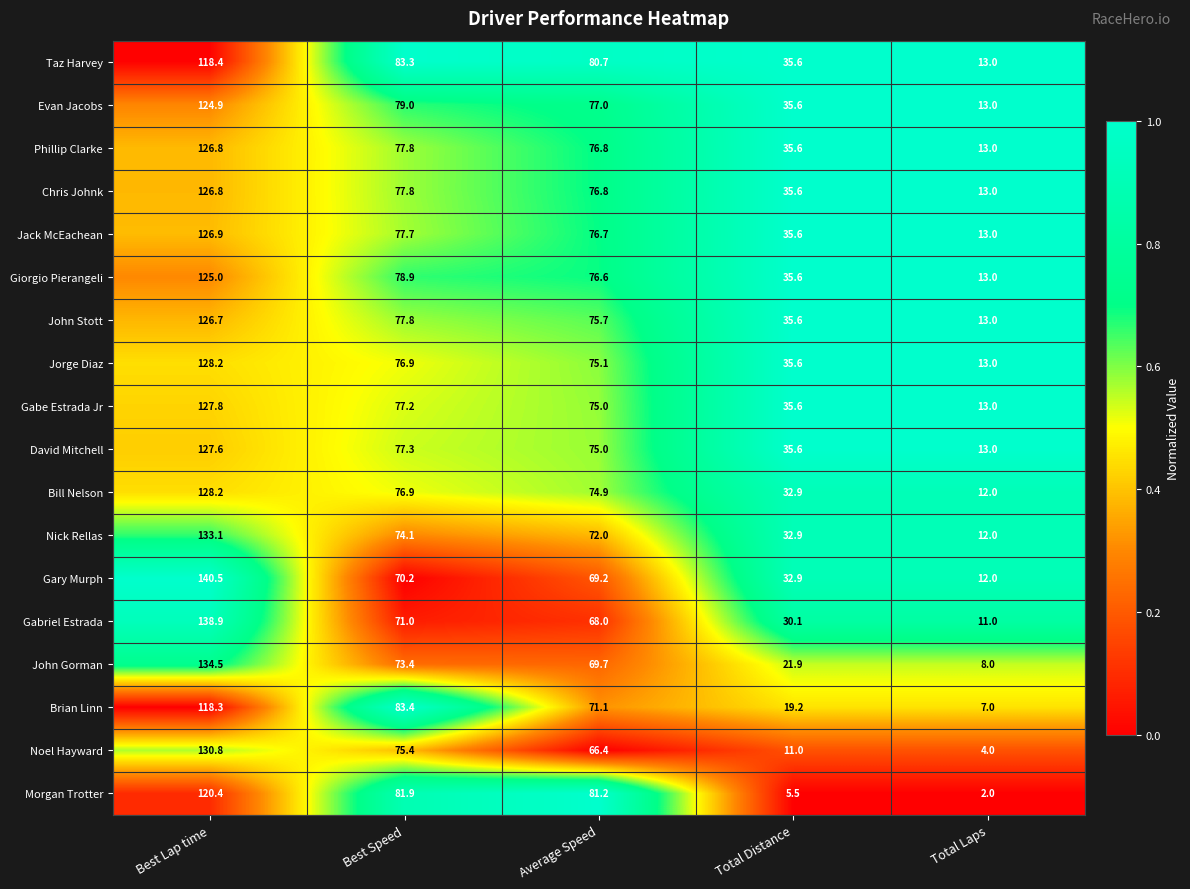

The Phillip Clarke series shows 118.1 at Average Speed. True or false?

False